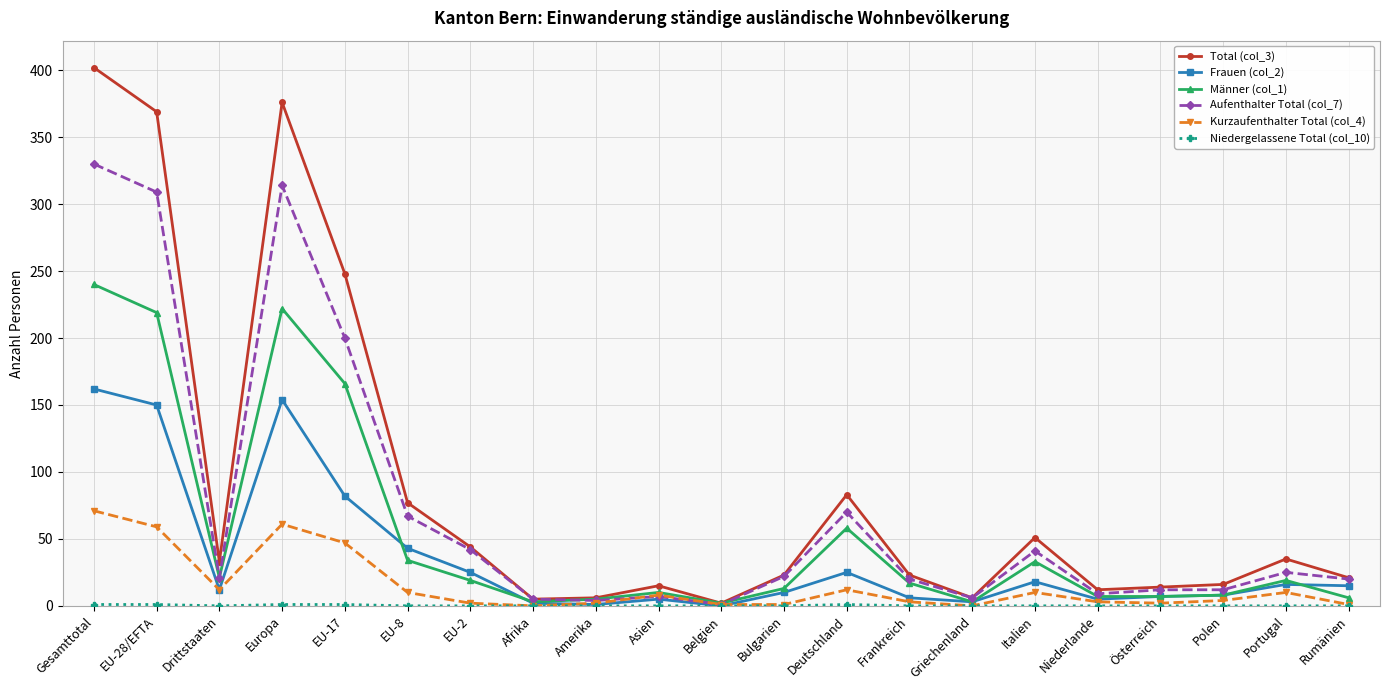

Does the chart display data point markers on the line(s)?

Yes